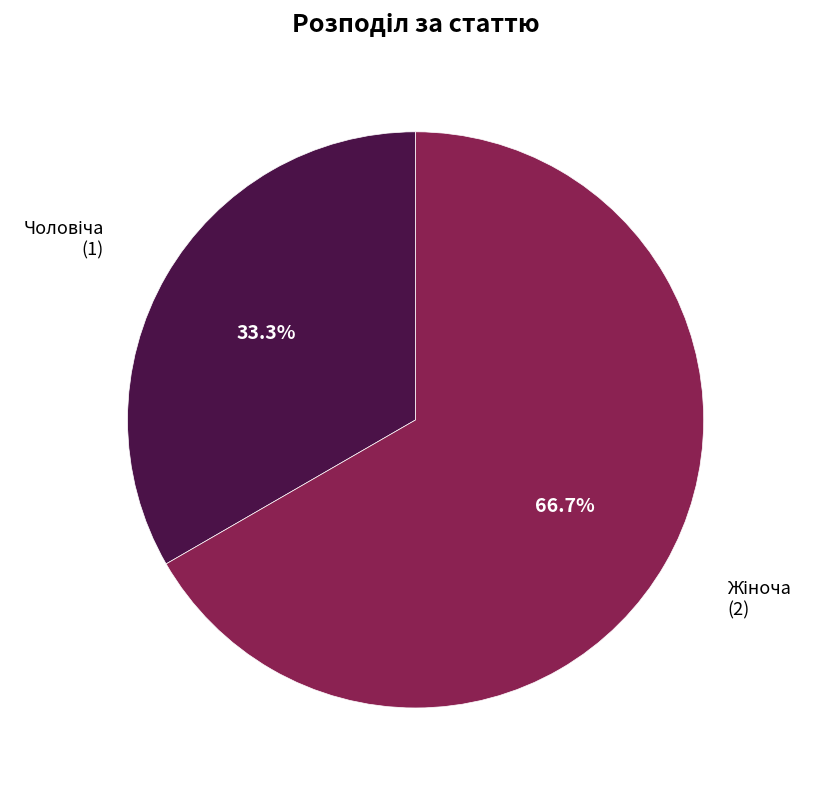

Is there a majority slice in this chart?

Yes